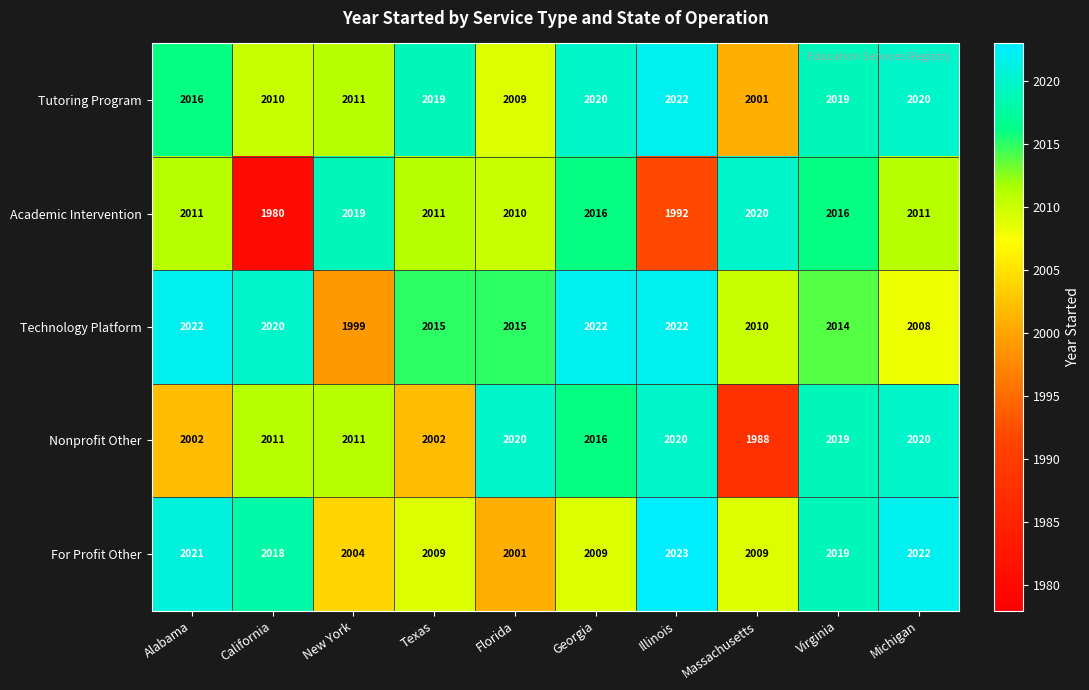

Read the Technology Platform value at Virginia.

2014